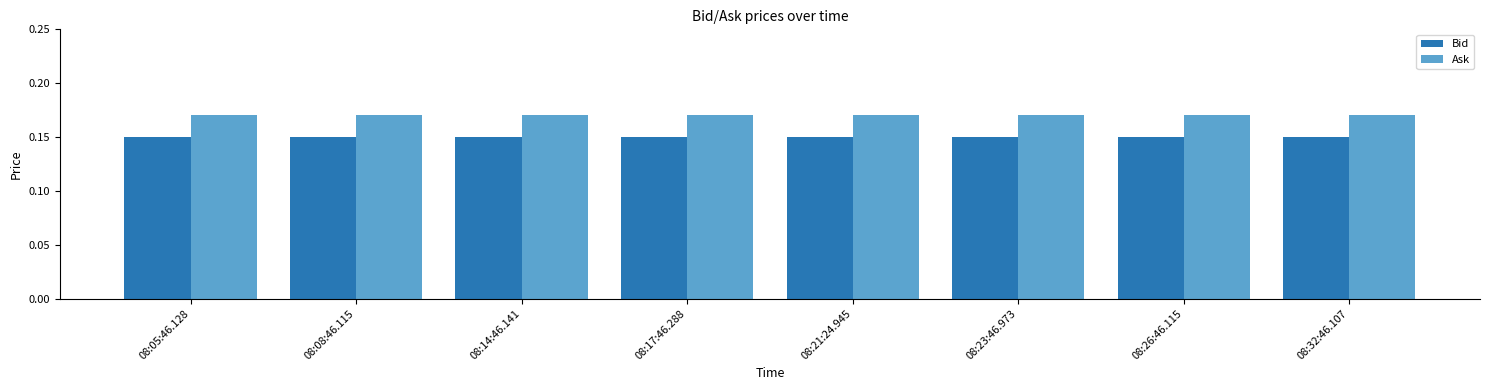

How many bars are there in each group?

2